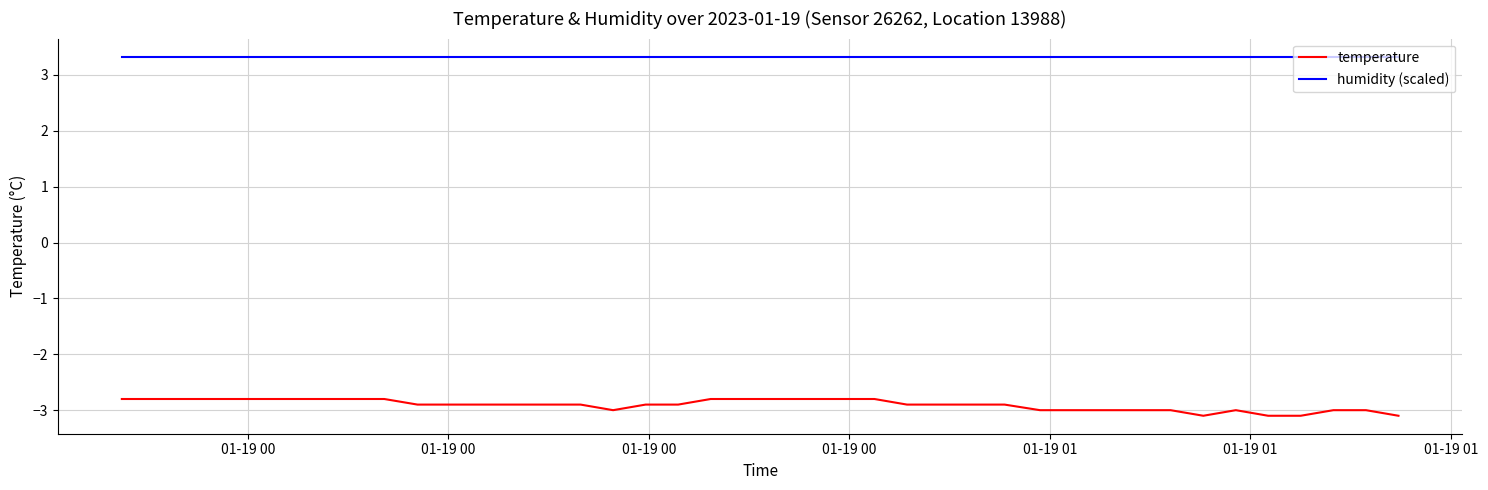

True or false: temperature and humidity (scaled) cross at least once.

False